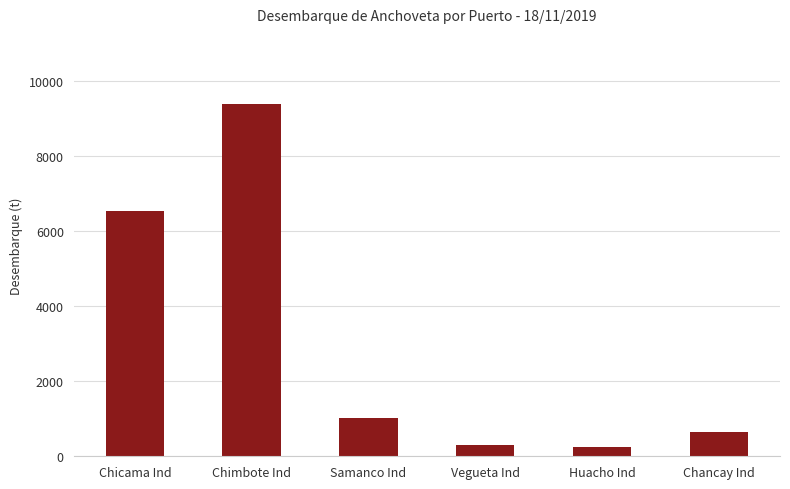

How many data points are above 1034?

3